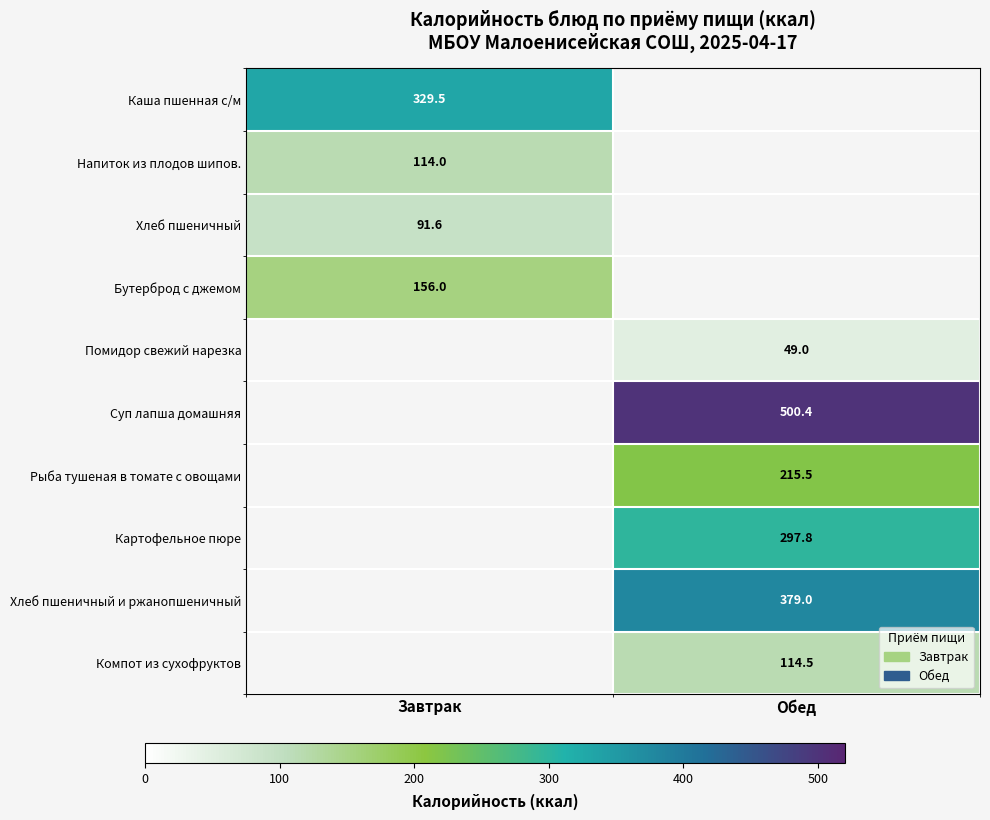

Is it true that Бутерброд с джемом equals 156.0 at Завтрак?

True